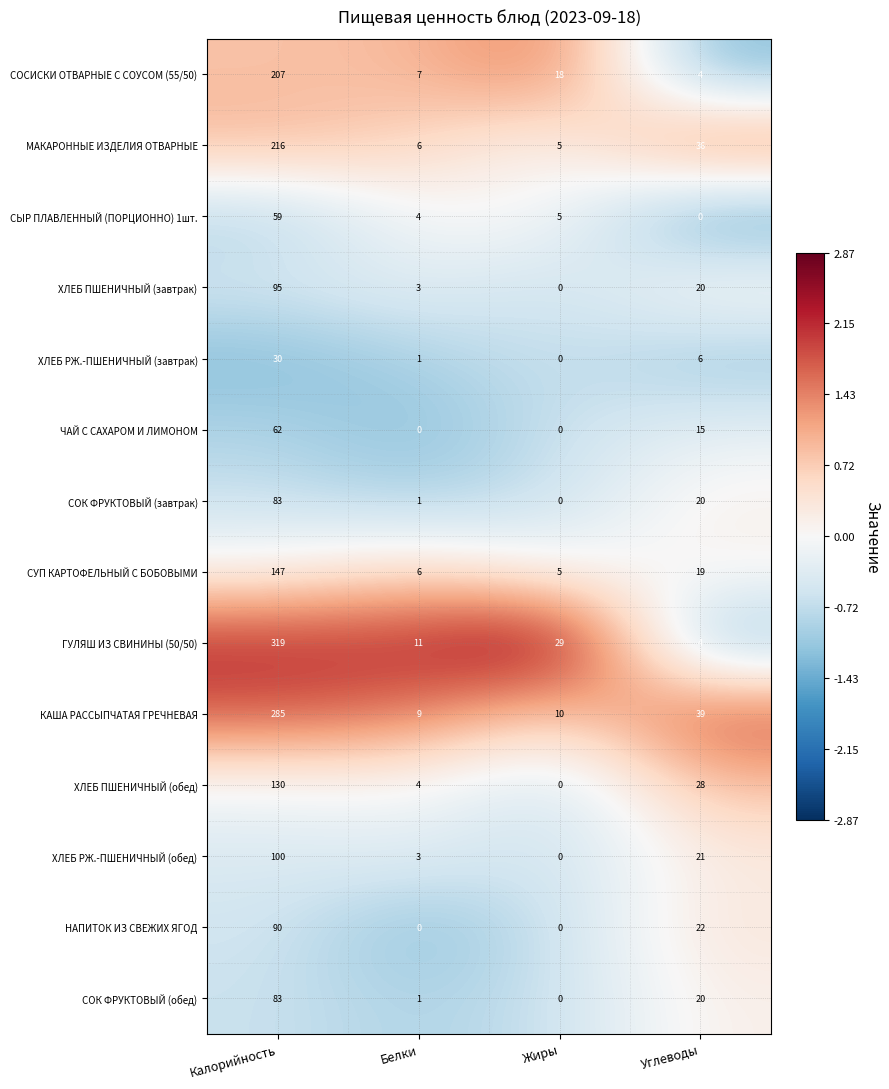

At which category is the sum across all series the highest?

Калорийность